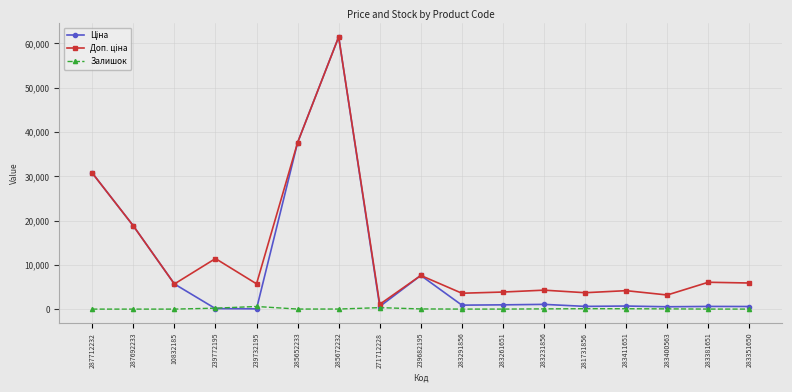

True or false: Залишок has a value of 333.0 at 271712228.

True